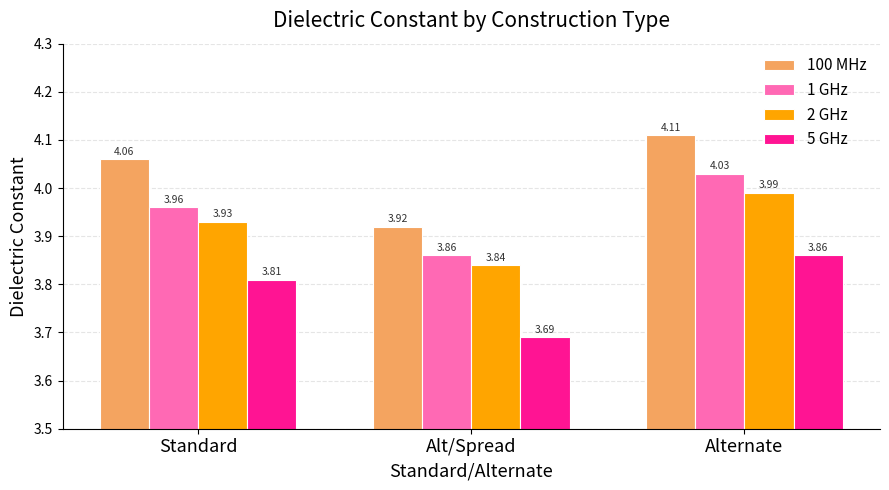

Which series has the widest spread of values?

100 MHz